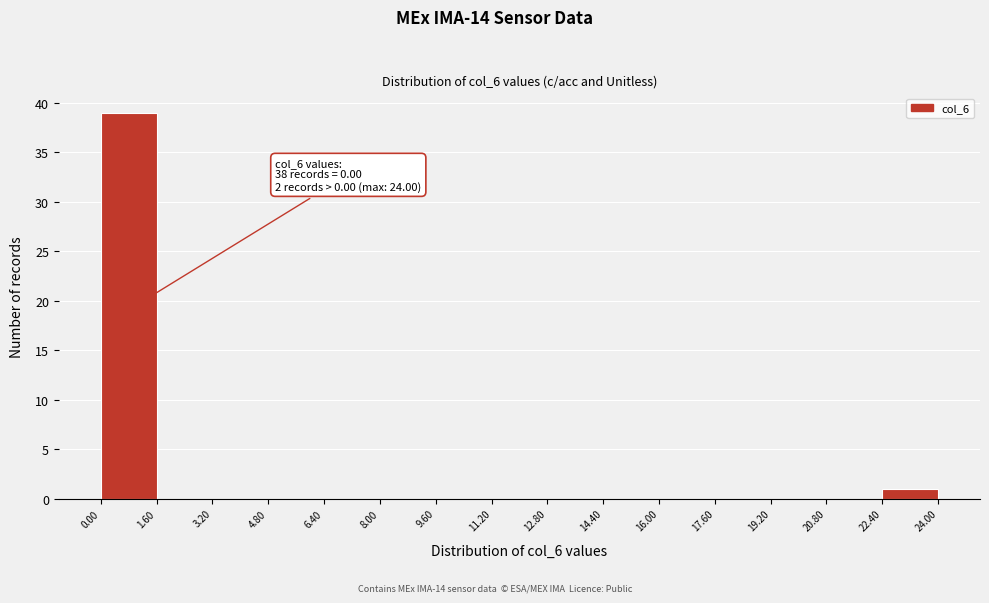

Over which range of the x-axis is the bar tallest?

0.00 to 1.60